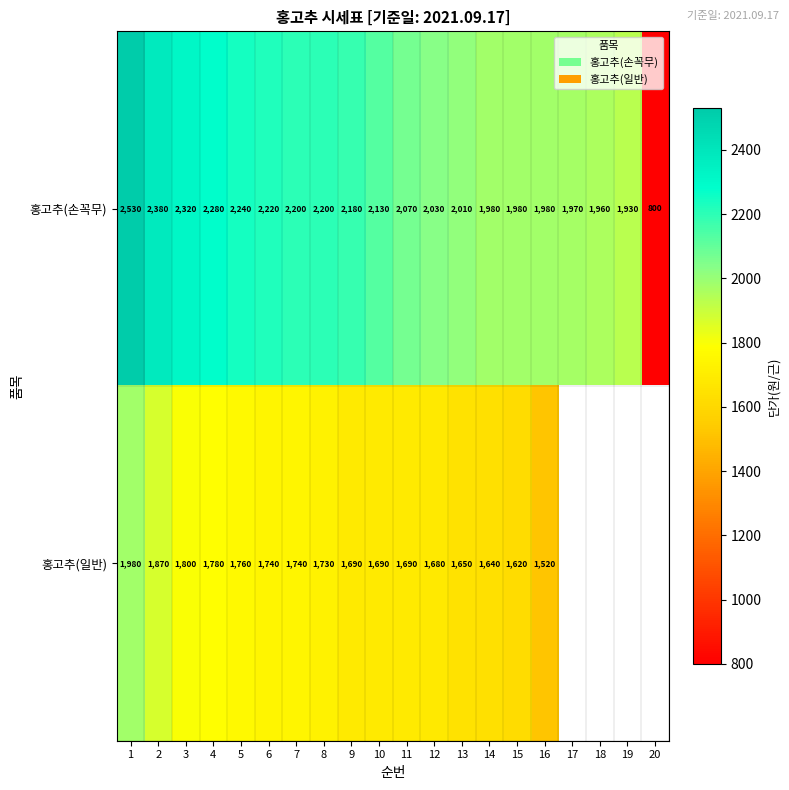

At which category is the sum across all series the highest?

1